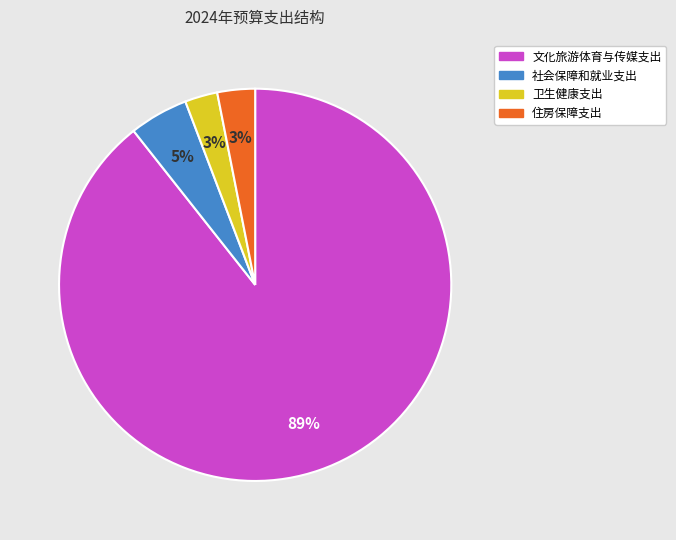

How many segments does this pie chart have?

4